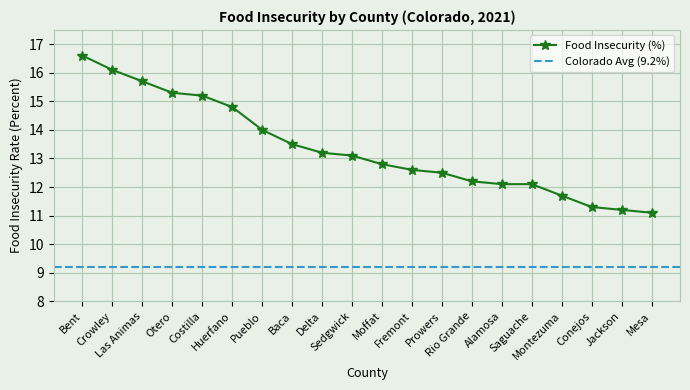

Is it true that the value at Jackson is 11.2?

True